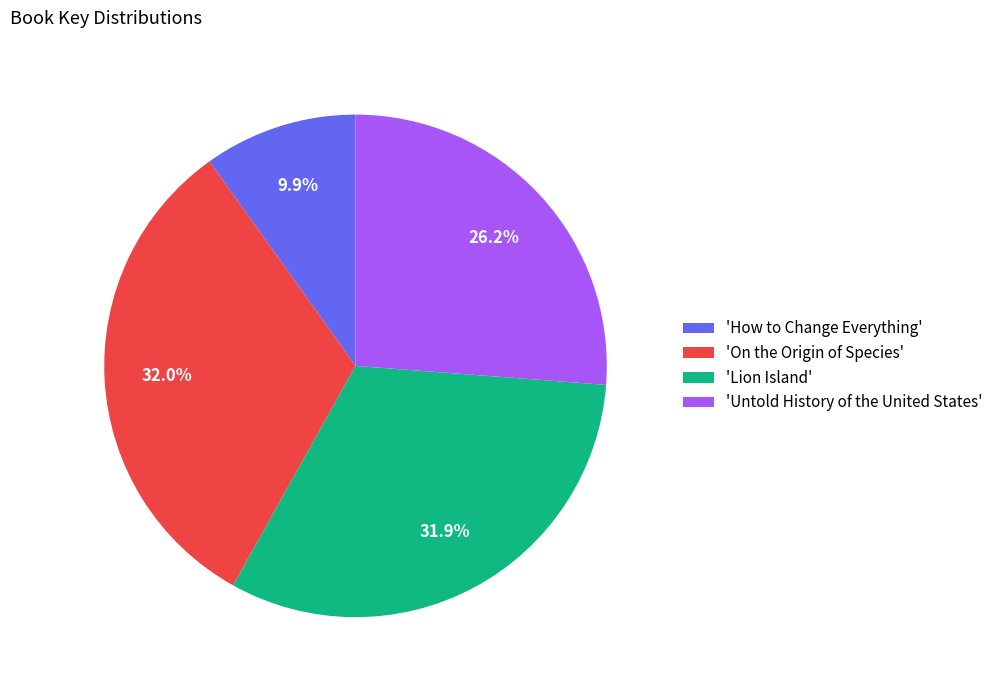

Which category has the smallest portion of the pie?

'How to Change Everything'